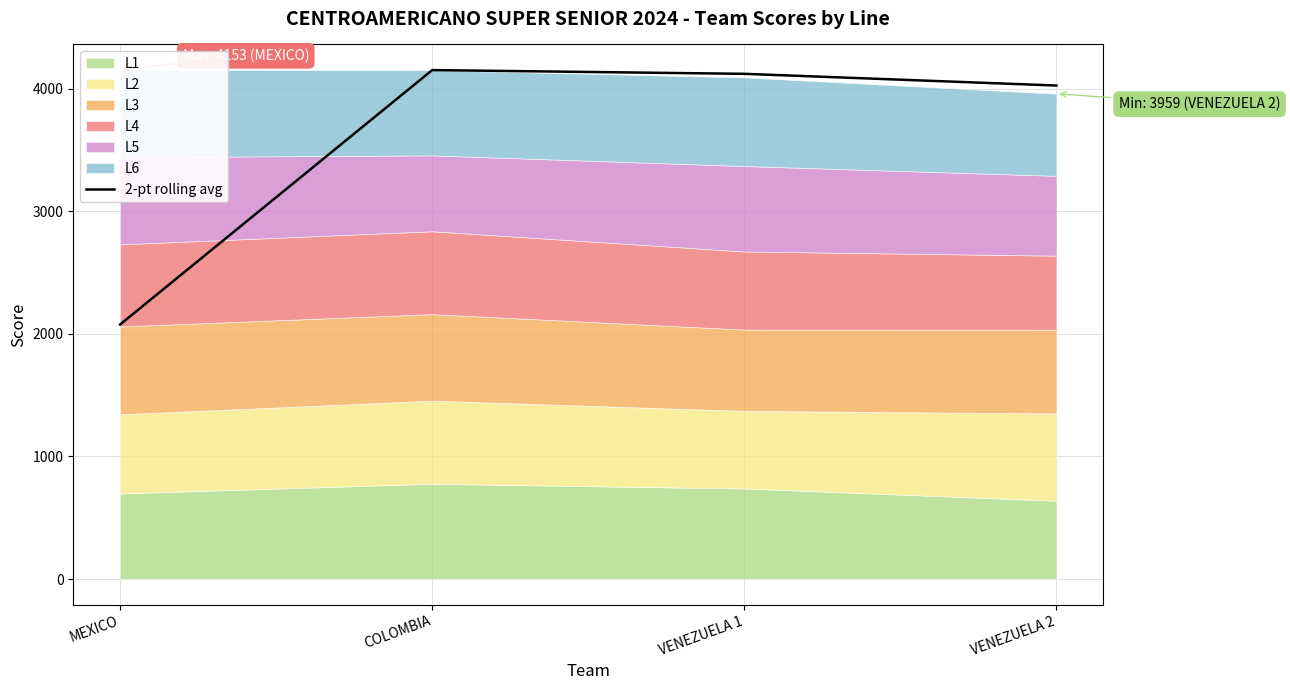

What is the minimum value shown in the chart?

2076.5